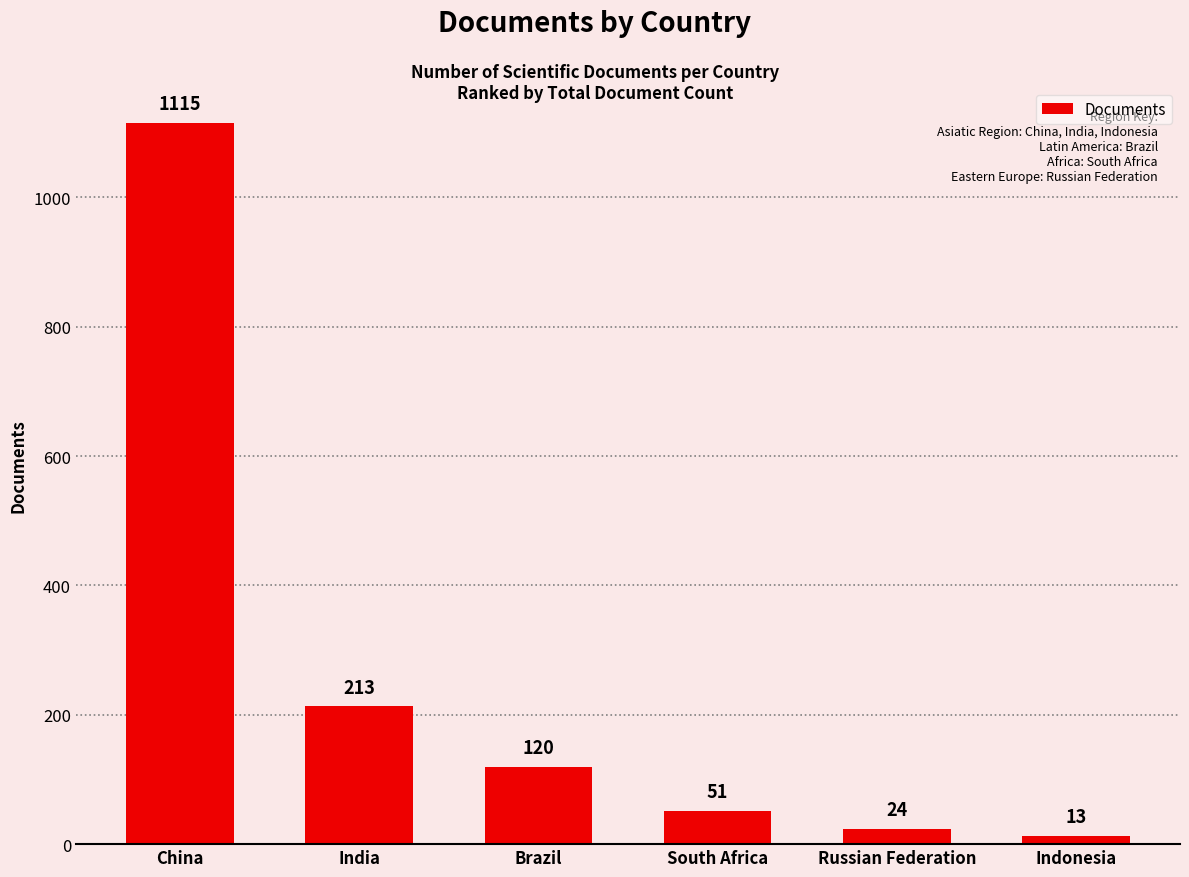

What is the sum of all values?

1536